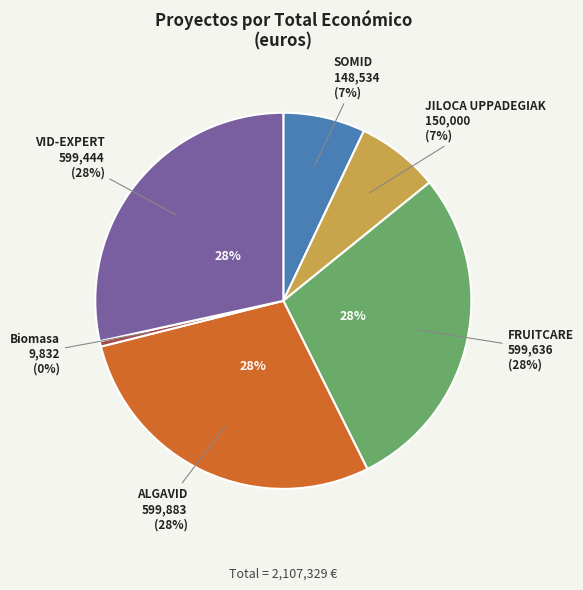

How many segments does this pie chart have?

6